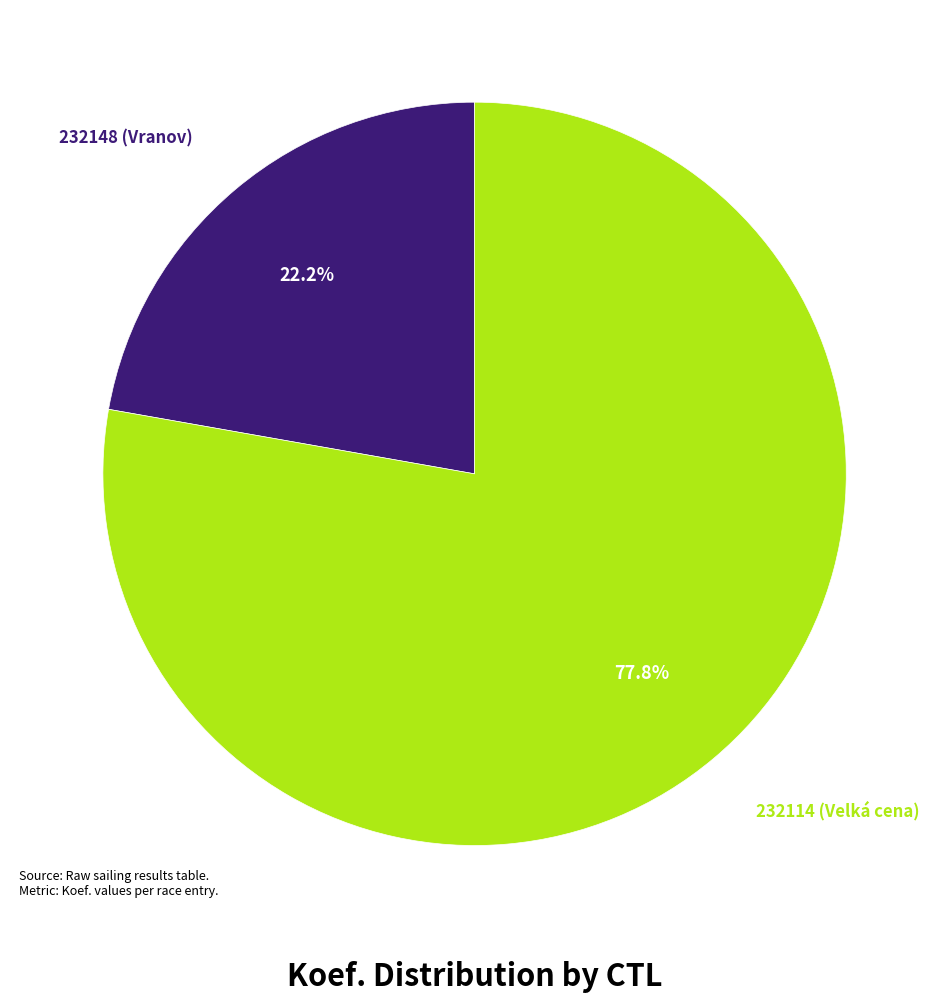

Is there a majority slice in this chart?

Yes